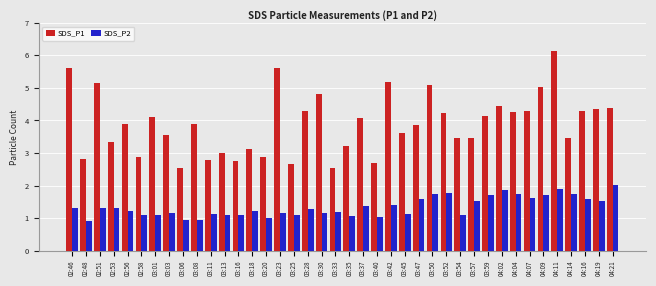

How many bars are there in total?

80